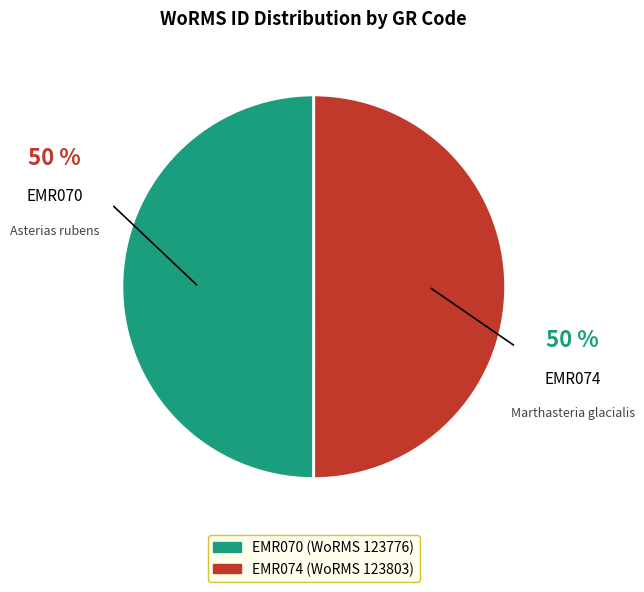

Combined, do EMR070 and EMR074 account for over 50%?

Yes